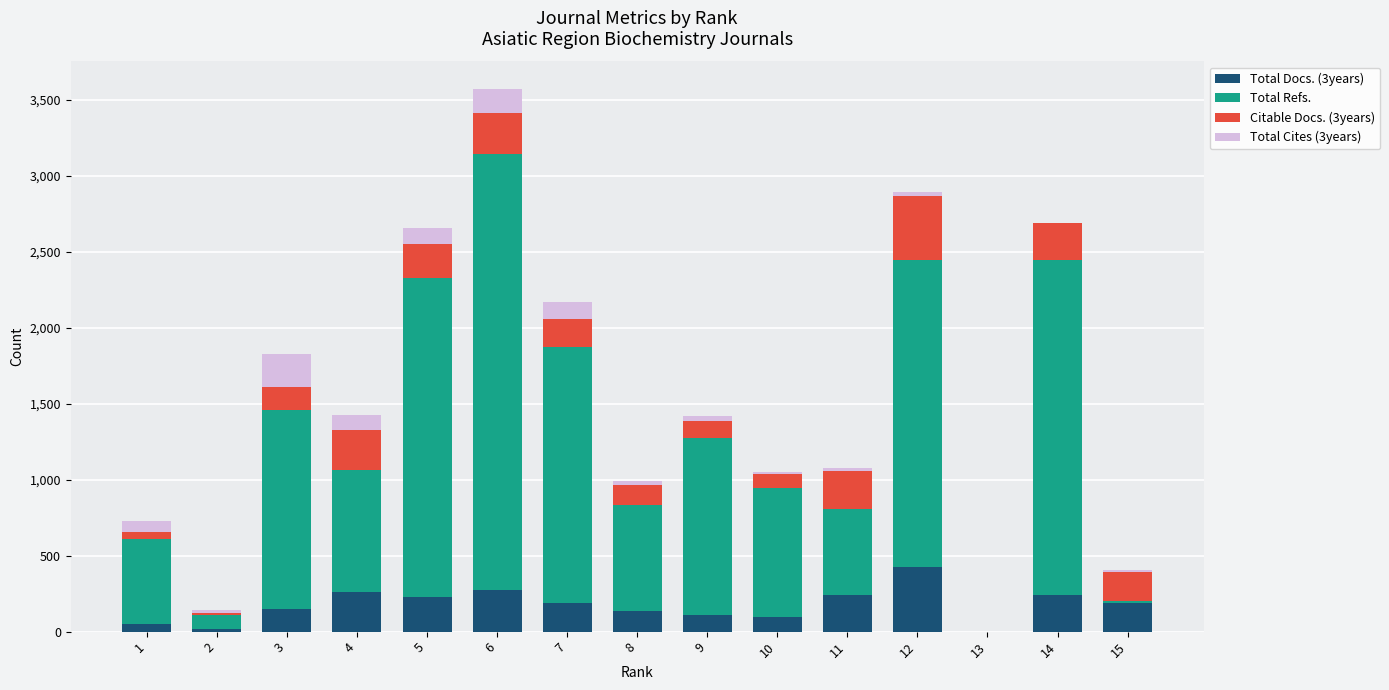

The value of Total Docs. (3years) at 13 is 0. True or false?

True